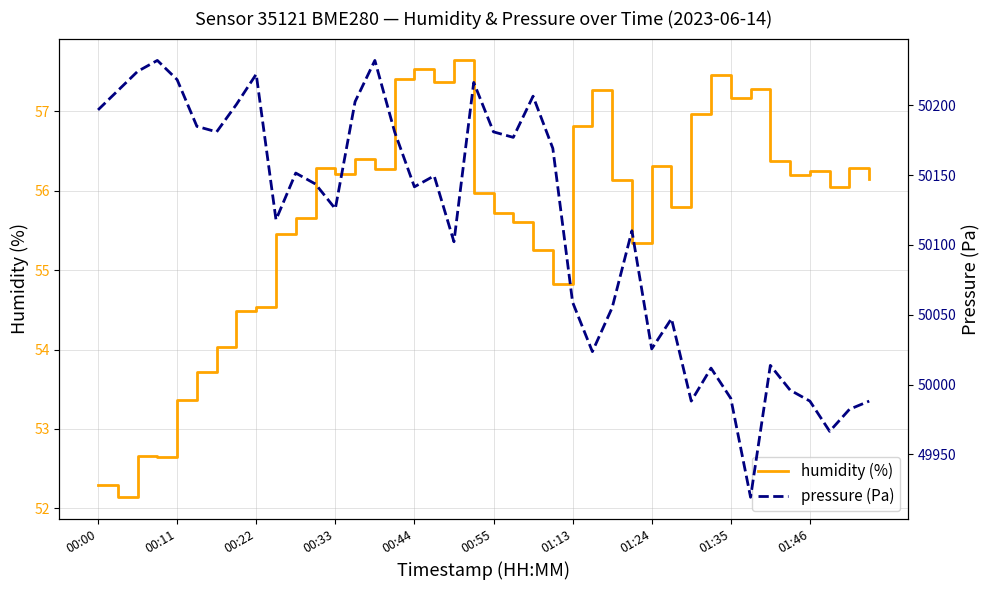

True or false: pressure (Pa) has a value of 50169.2 at 23.

True